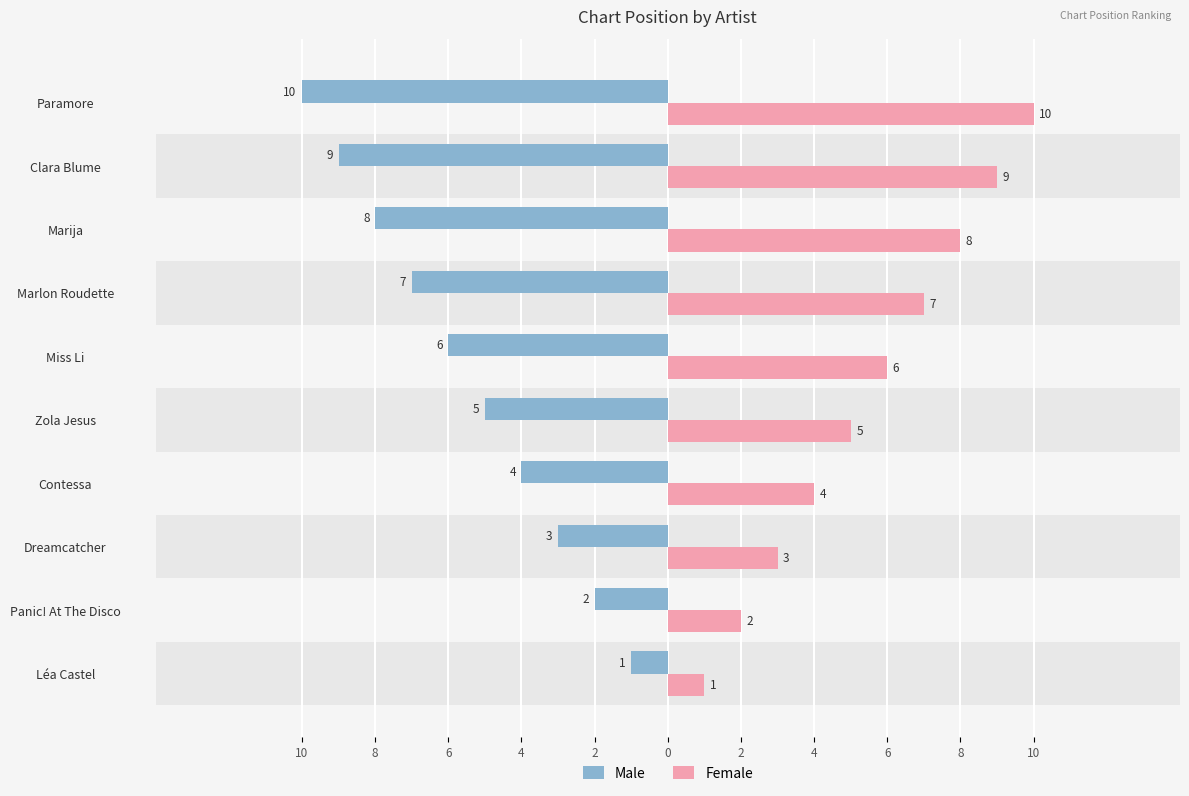

What are all the series names shown in the legend?

Male, Female